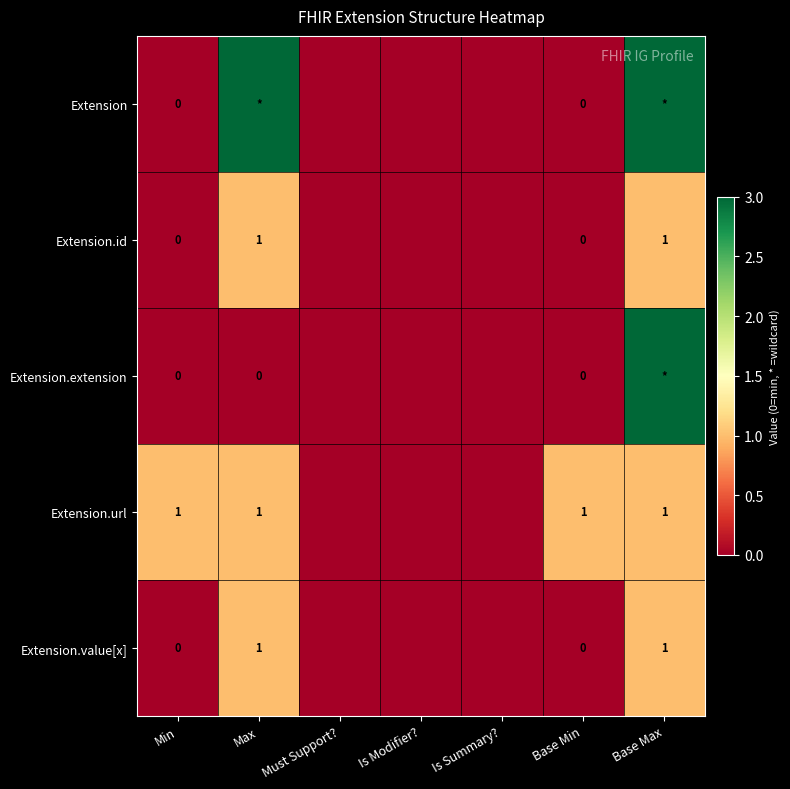

What is the greatest value displayed?

3